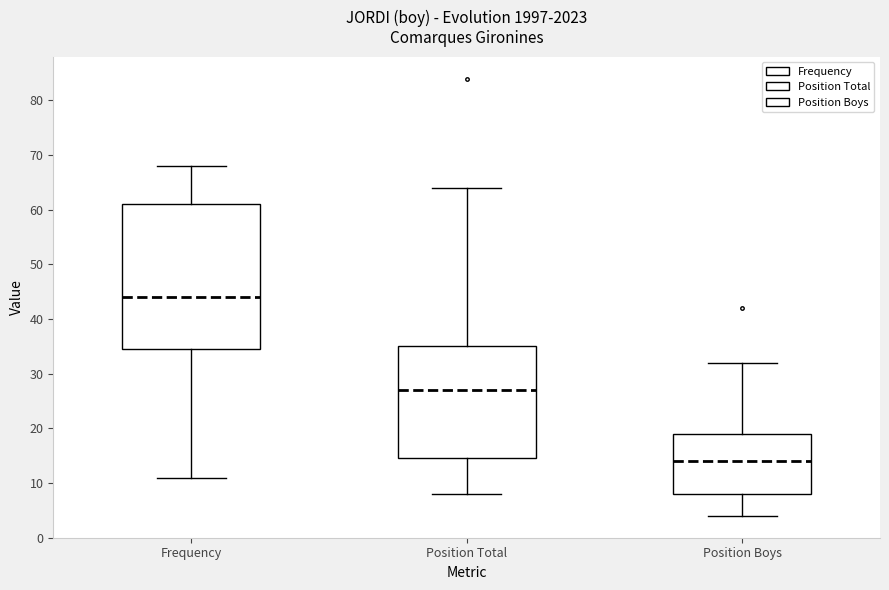

Comparing the boxes themselves (not the whiskers), which one is the tallest?

Frequency